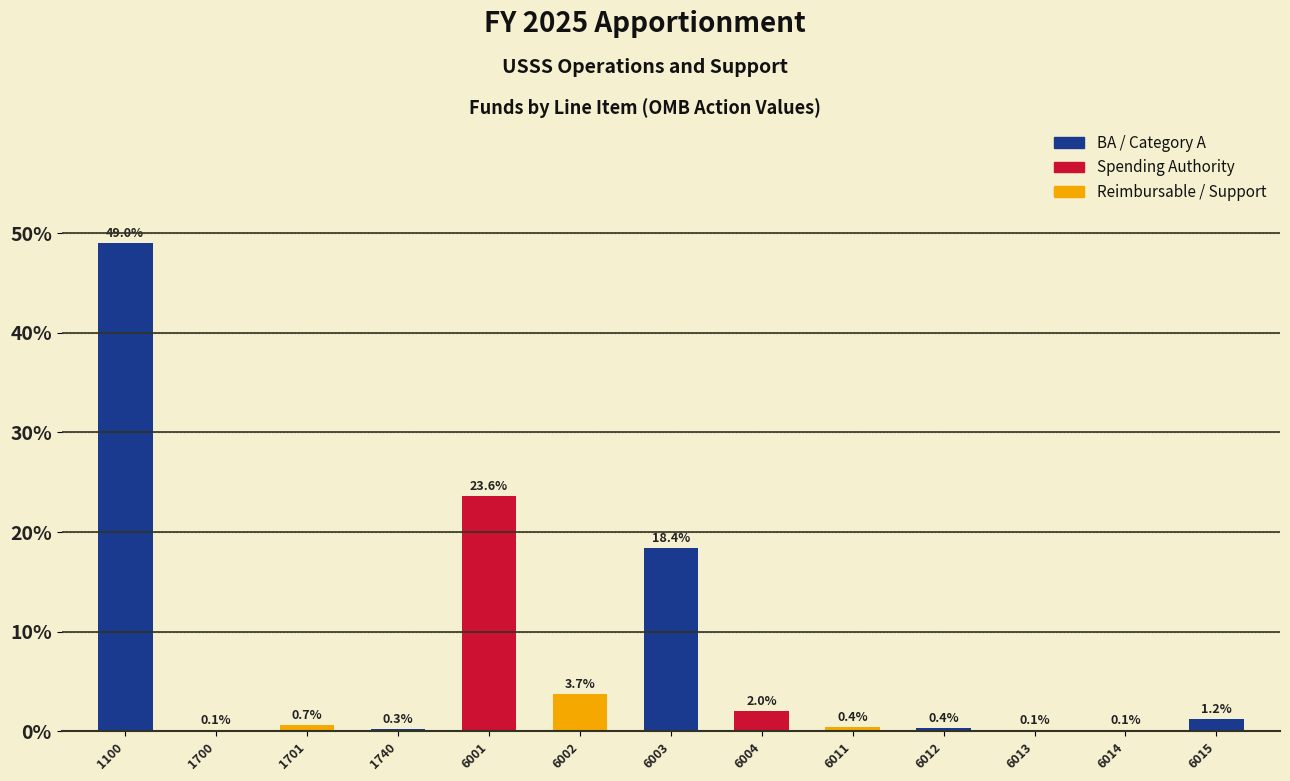

Reading right to left, what are all the values shown in this chart?

6015=1.2	6014=0.1	6013=0.1	6012=0.4	6011=0.4	6004=2.0	6003=18.4	6002=3.7	6001=23.6	1740=0.3	1701=0.7	1700=0.1	1100=49.0